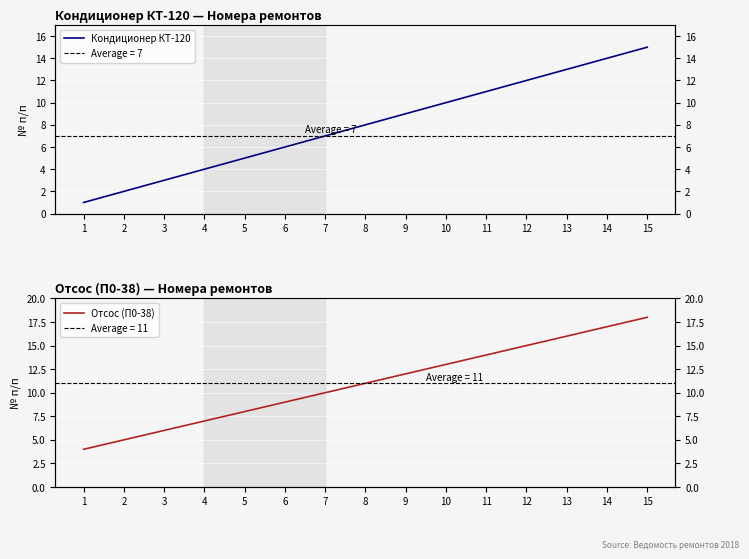

What is the spread (max minus min) of values at 5?

3